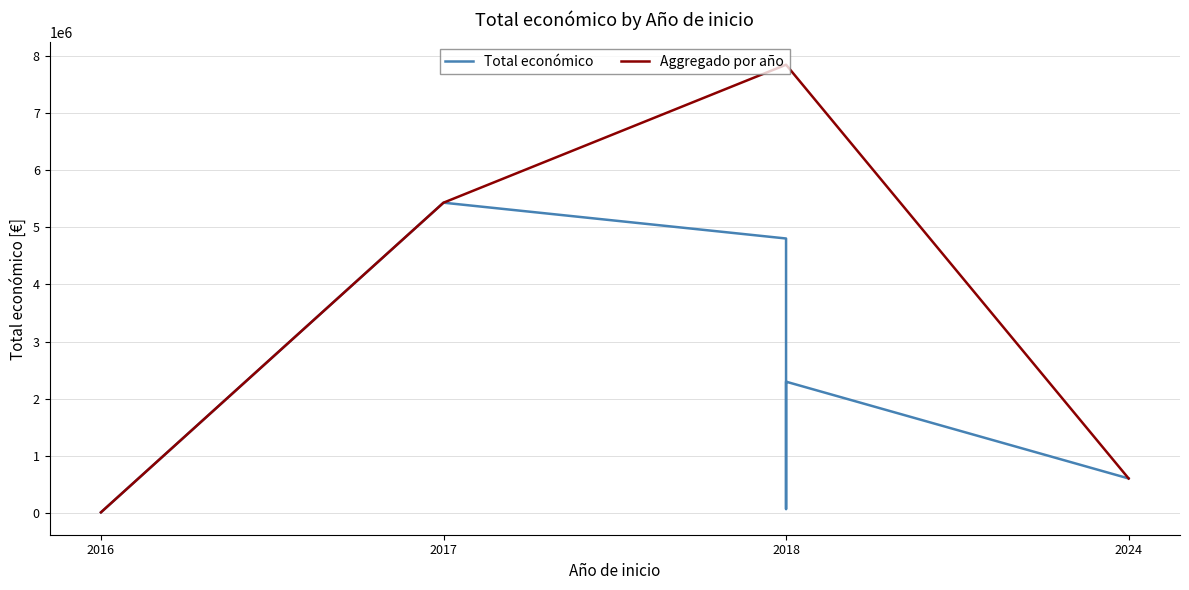

What is the minimum value shown in the chart?

6000